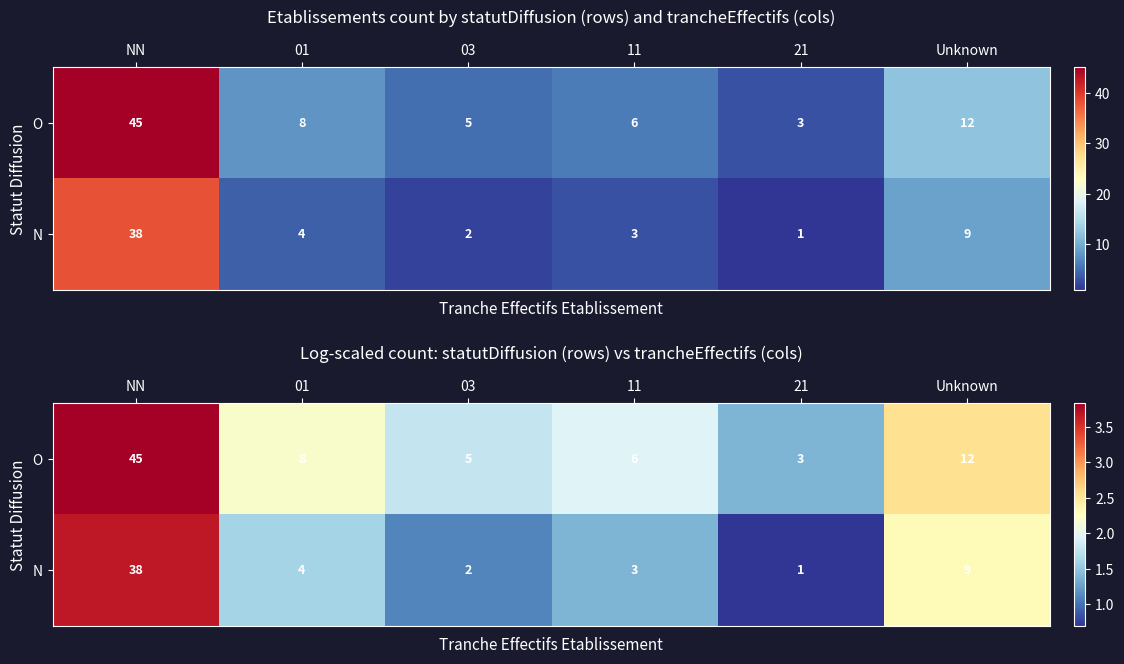

True or false: N has a value of 1.1 at 03.

True